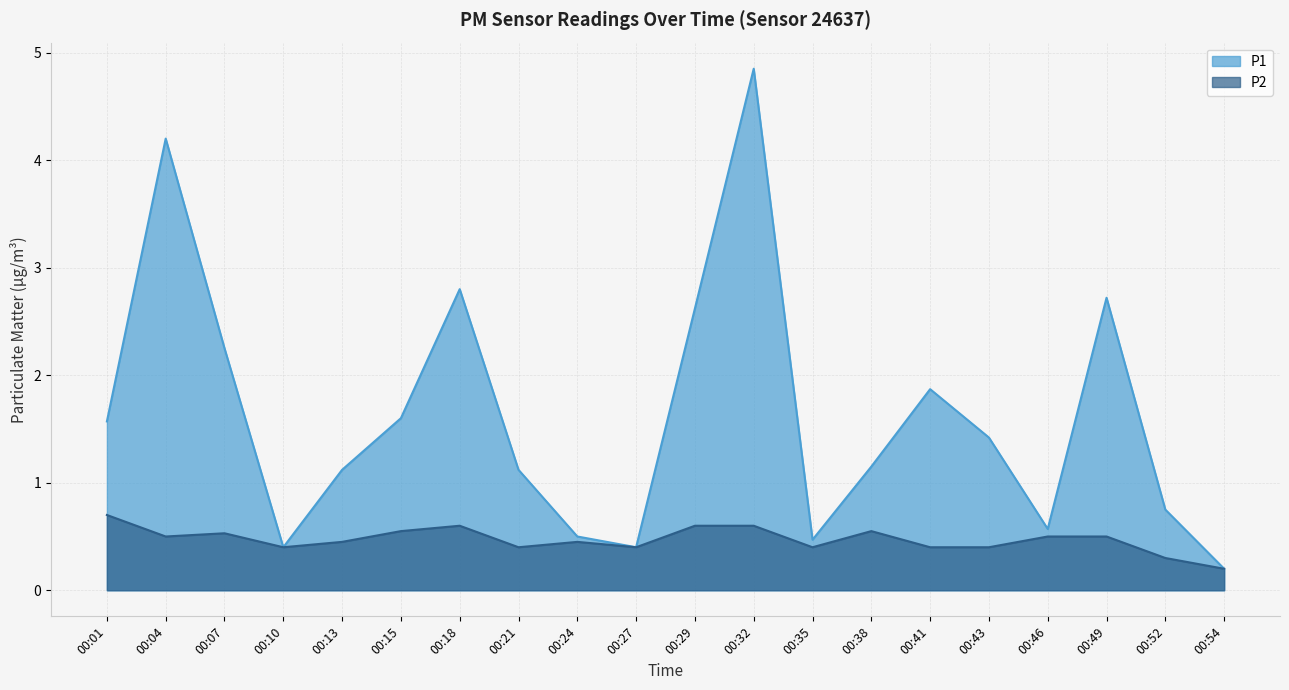

Reading left to right, transcribe all the data shown in this chart.

P1: 00:01=1.6	00:04=4.2	00:07=2.2	00:10=0.4	00:13=1.1	00:15=1.6	00:18=2.8	00:21=1.1	00:24=0.5	00:27=0.4	00:29=2.6	00:32=4.8	00:35=0.5	00:38=1.1	00:41=1.9	00:43=1.4	00:46=0.6	00:49=2.7	00:52=0.8	00:54=0.2
P2: 00:01=0.7	00:04=0.5	00:07=0.5	00:10=0.4	00:13=0.5	00:15=0.6	00:18=0.6	00:21=0.4	00:24=0.5	00:27=0.4	00:29=0.6	00:32=0.6	00:35=0.4	00:38=0.6	00:41=0.4	00:43=0.4	00:46=0.5	00:49=0.5	00:52=0.3	00:54=0.2